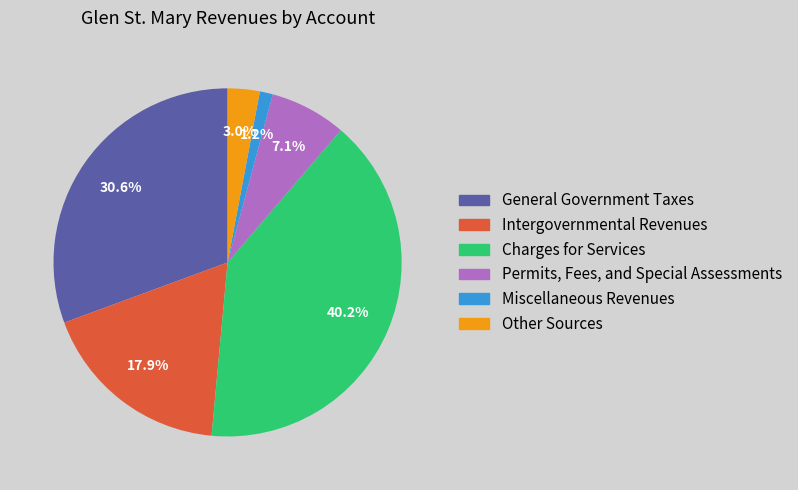

Is there a majority slice in this chart?

No